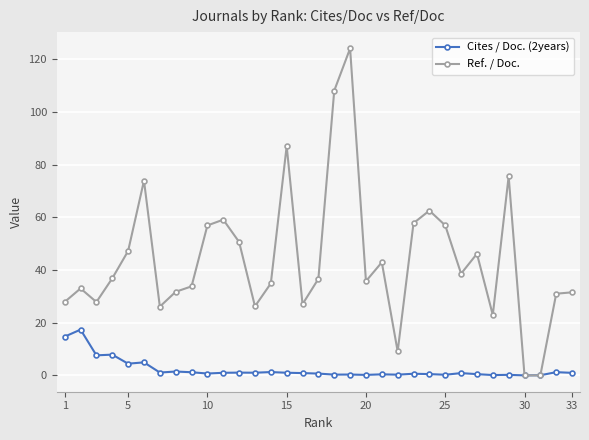

Which series has the largest range (max minus min)?

Ref. / Doc.